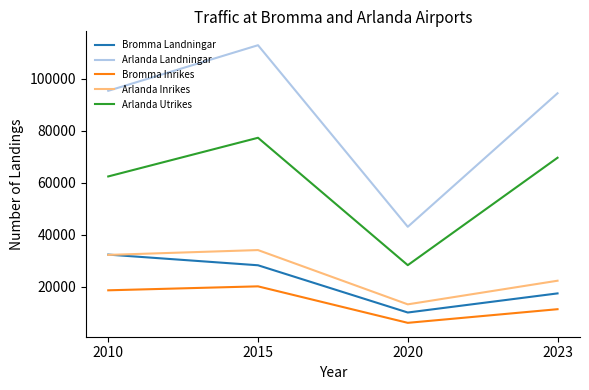

What is the approximate value of Arlanda Utrikes at 2020, to the nearest 100?

28300